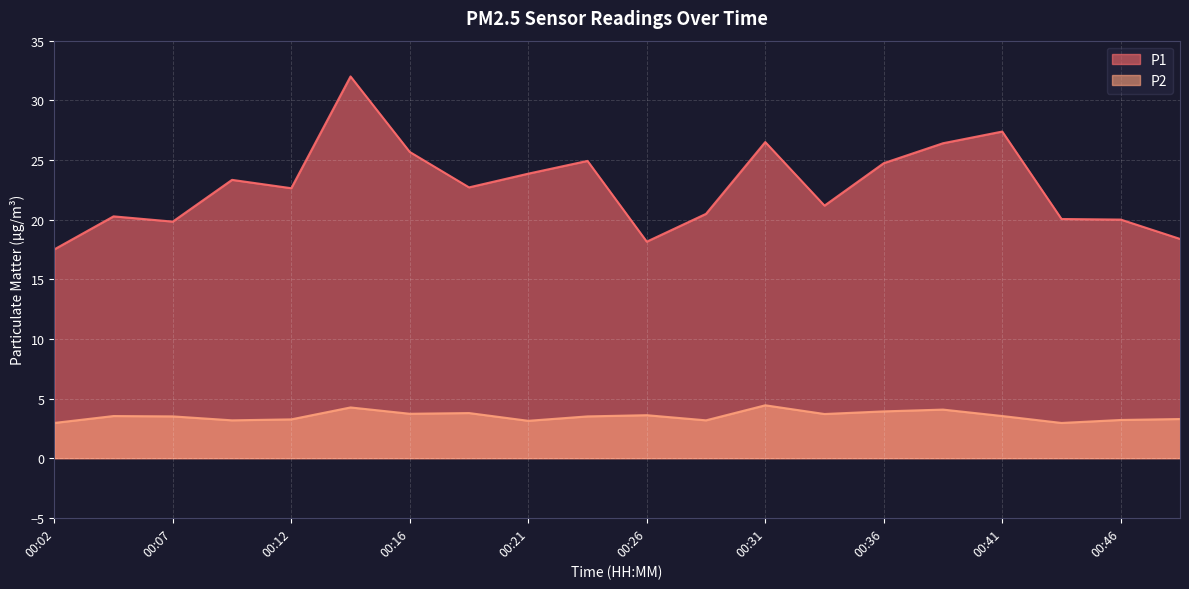

What is the average value of the P2 series?

3.5